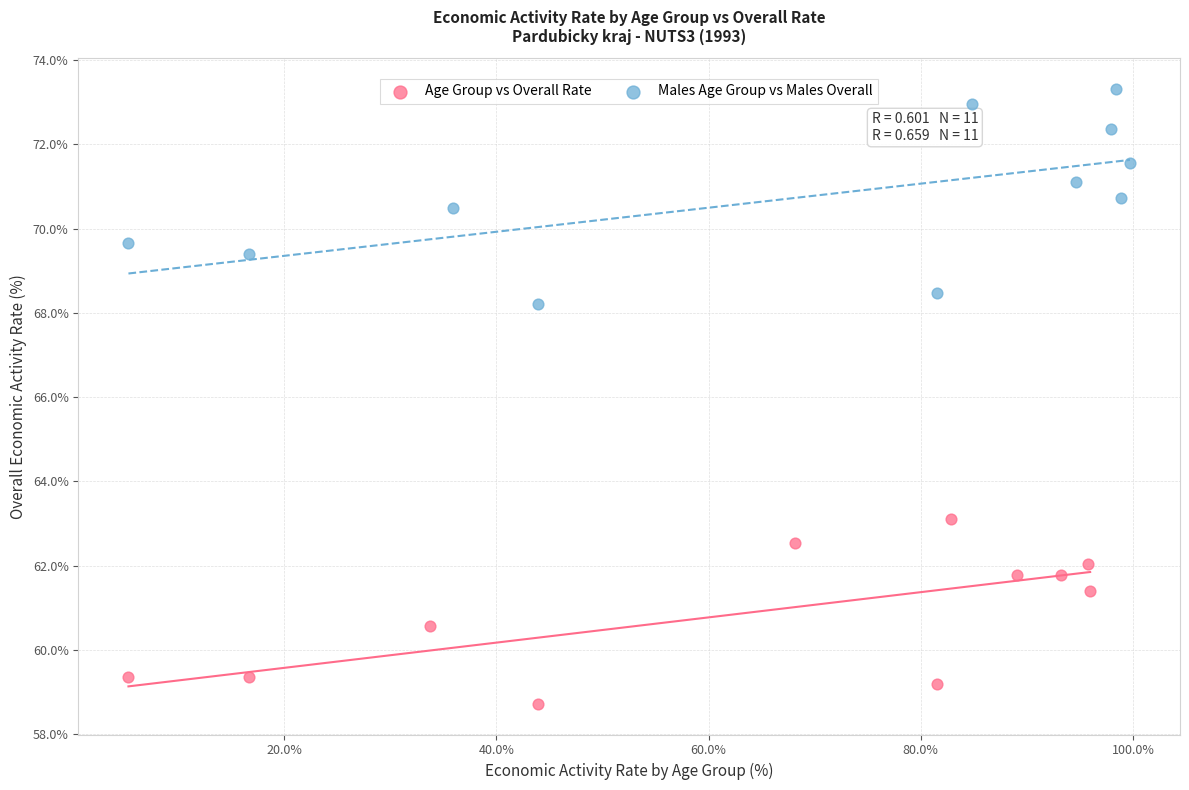

Which series has the widest spread of Y values?

Males Age Group vs Males Overall